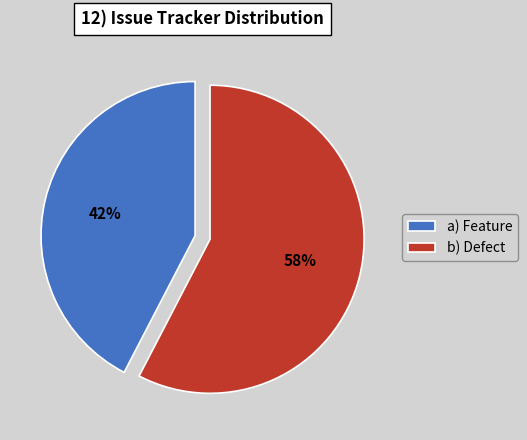

To the nearest percent, what portion does b) Defect represent?

58%